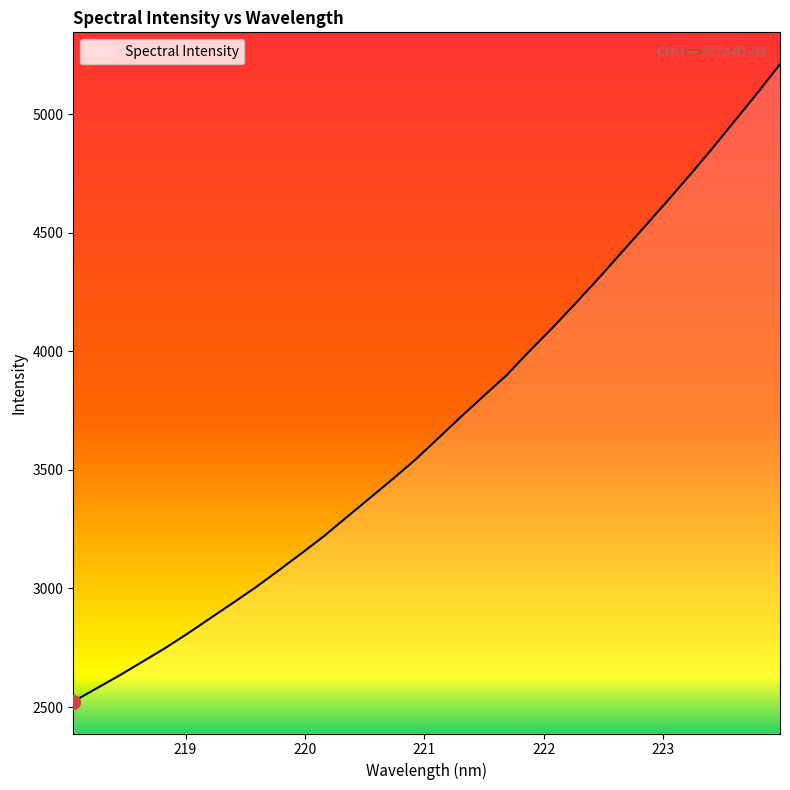

How many lines are shown in the chart?

1